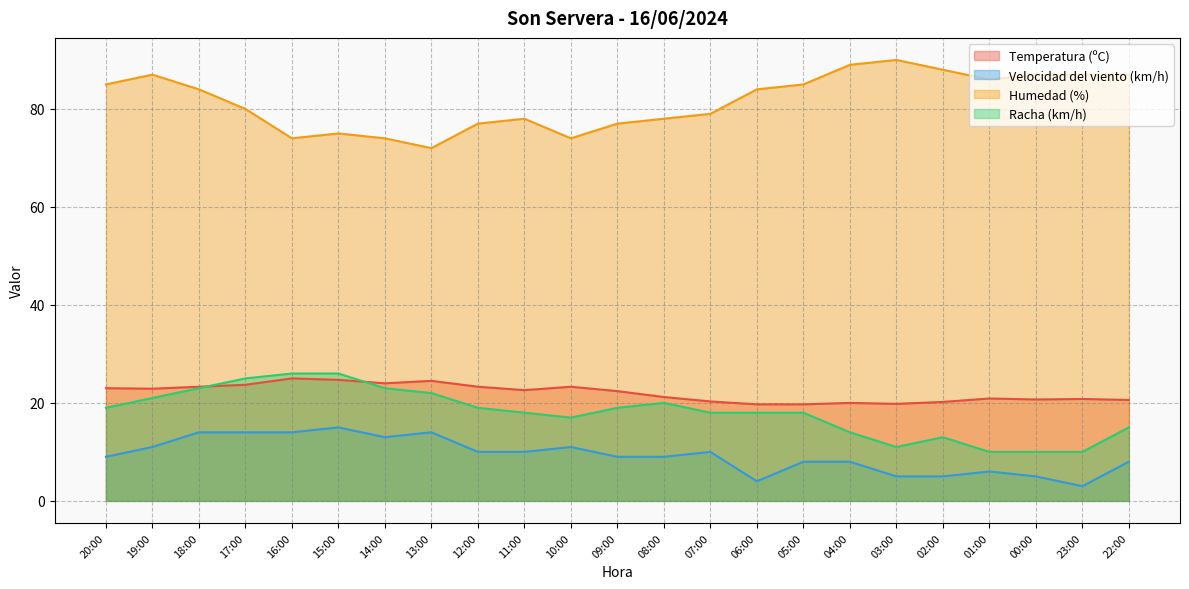

Which label corresponds to the smallest value in the chart?

23:00